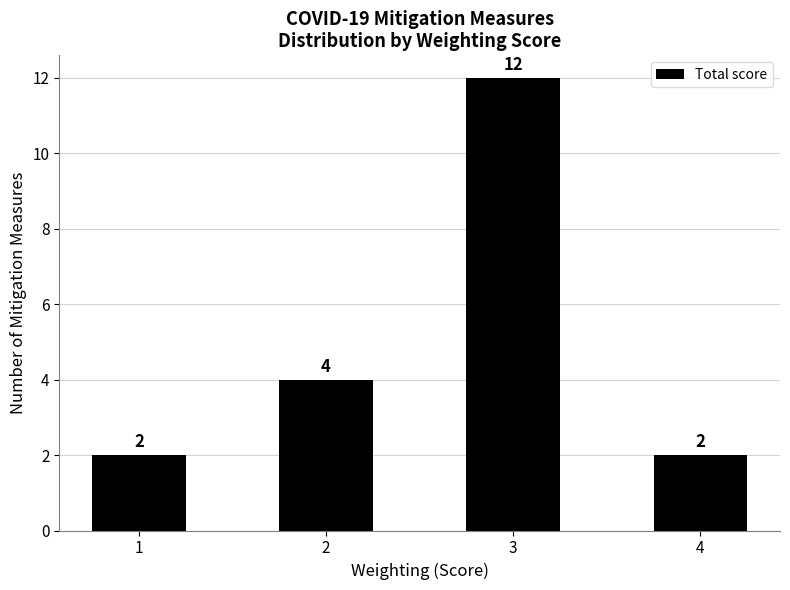

Reading left to right, what are all the values shown in this chart?

2	4	12	2